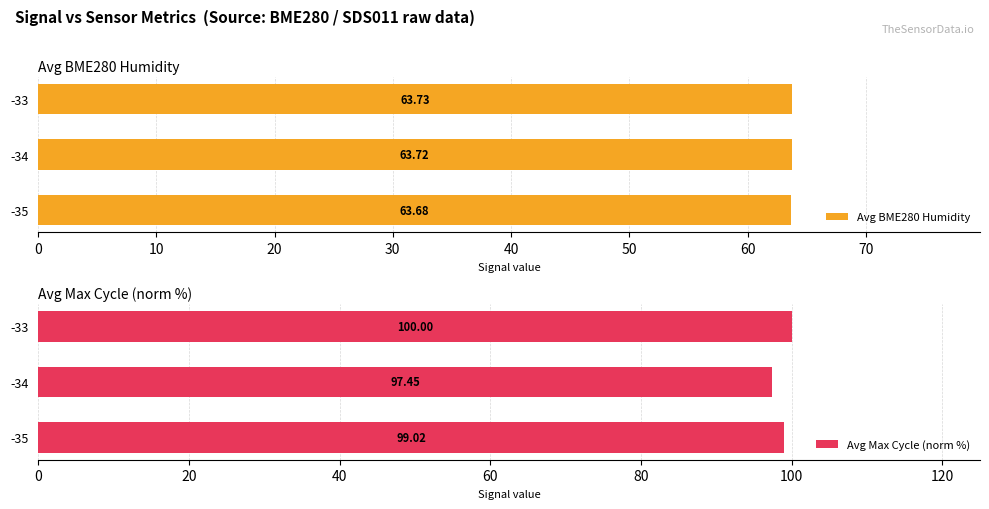

True or false: Avg Max Cycle (norm %) has a value of 174.1 at -34.

False